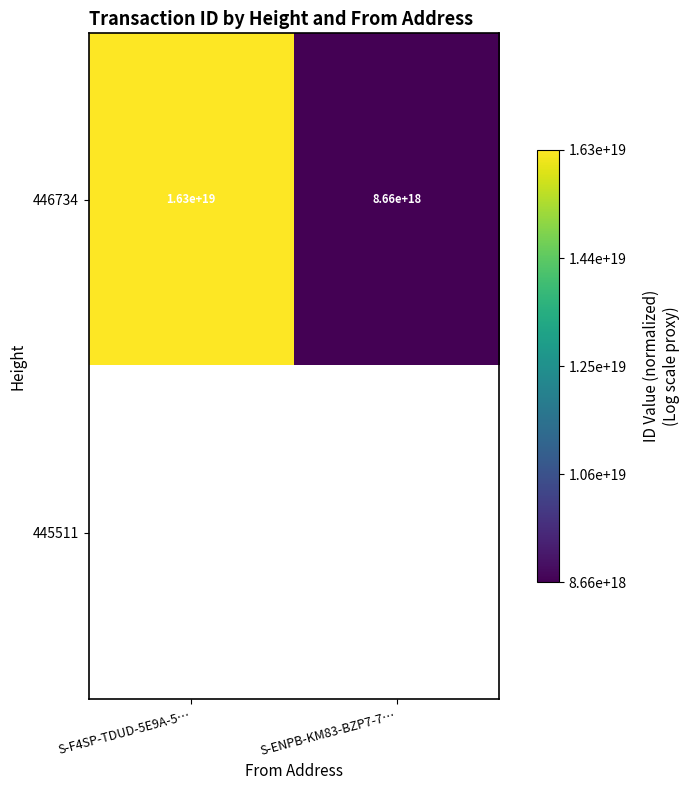

Which category has the highest value in the 446734 series?

S-F4SP-TDUD-5E9A-5…